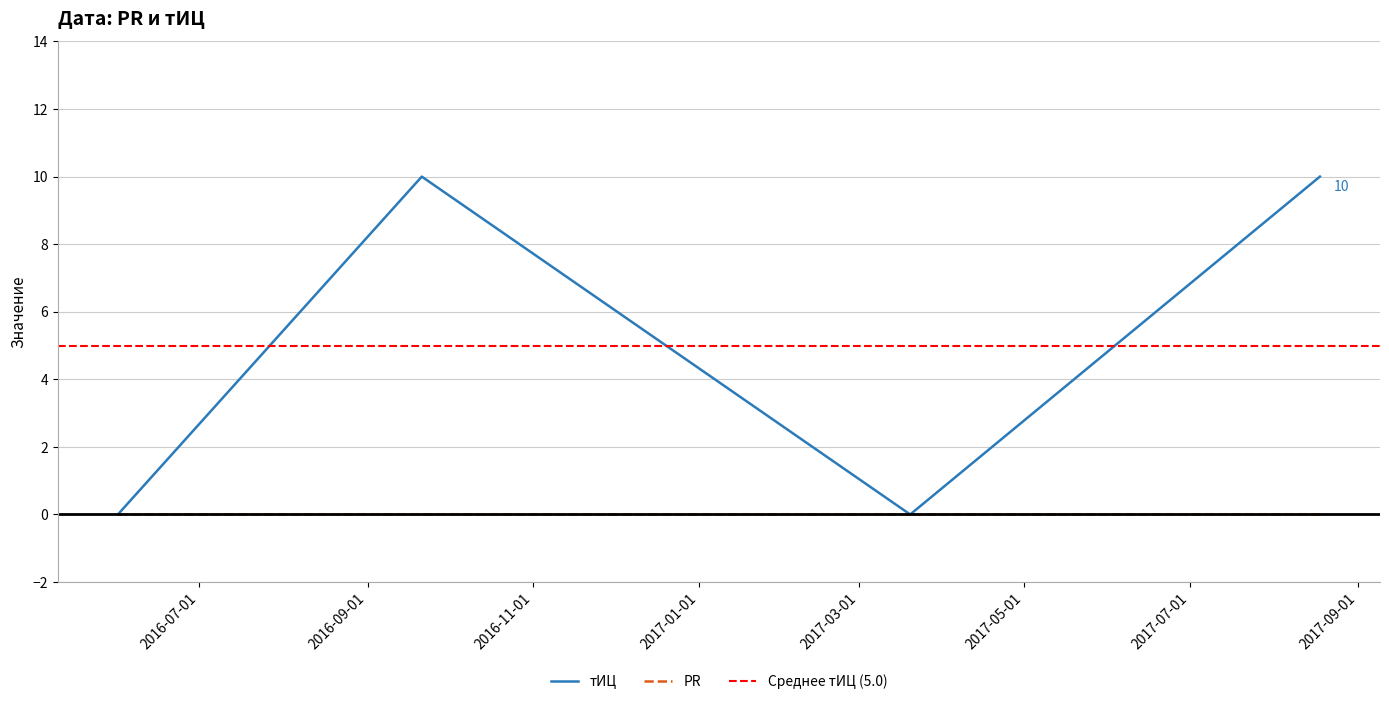

How many lines are shown in the chart?

1